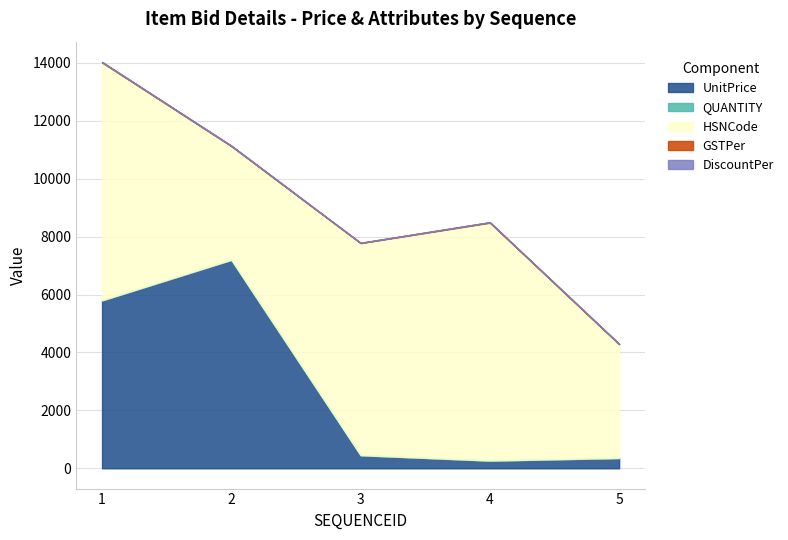

What is the minimum value for UnitPrice?

260